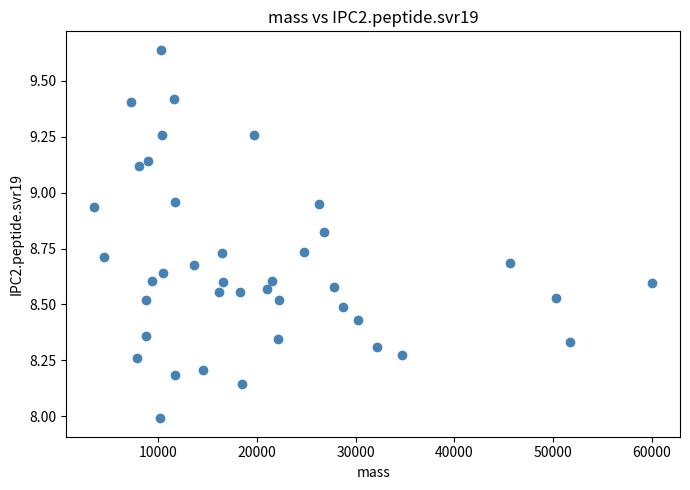

What is the range of Y values (max minus min)?

1.6